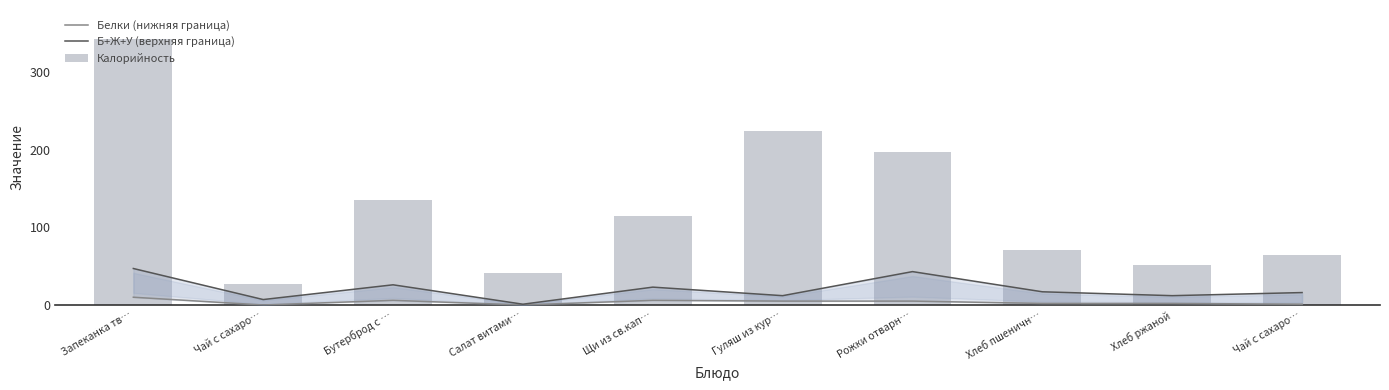

What is the value of the Калорийность bar at the 8th from the left?

71